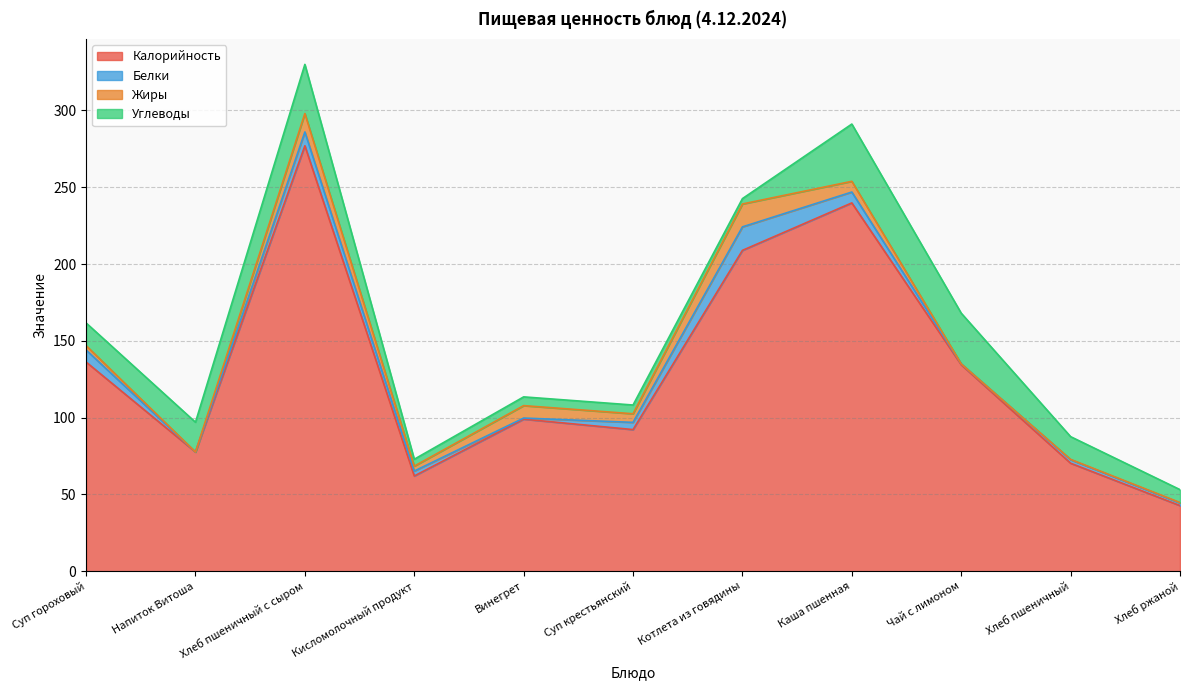

What are all the series names shown in the legend?

Калорийность, Белки, Жиры, Углеводы